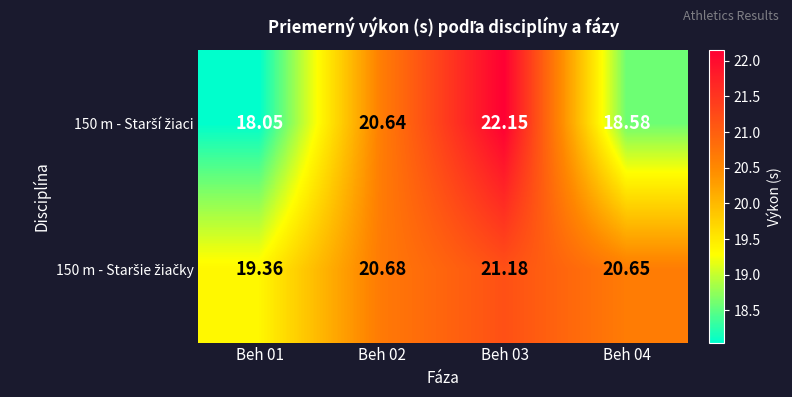

How many categories are shown in the chart?

4